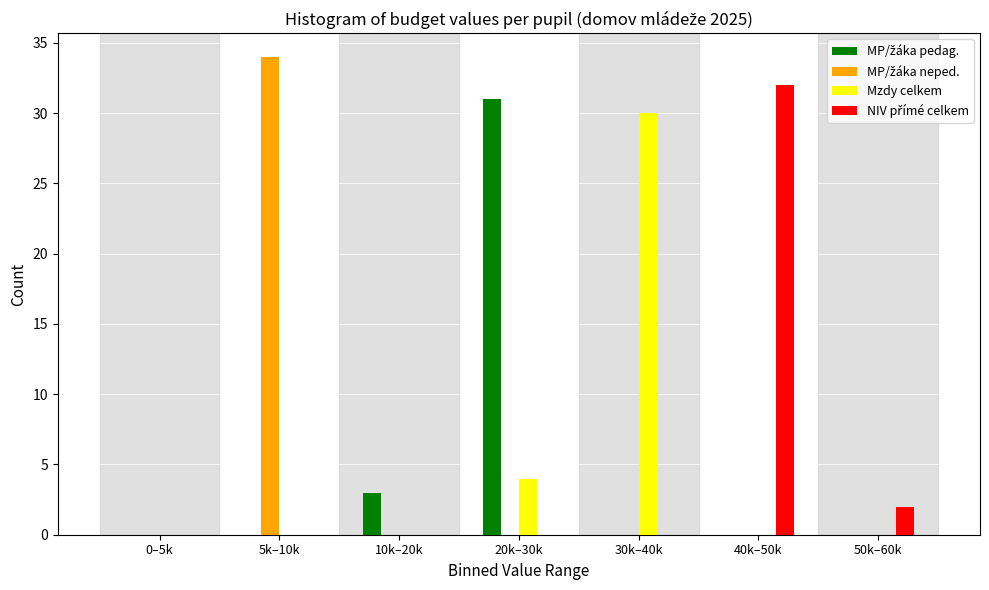

True or false: Mzdy celkem has a value of -17 at 40k–50k.

False